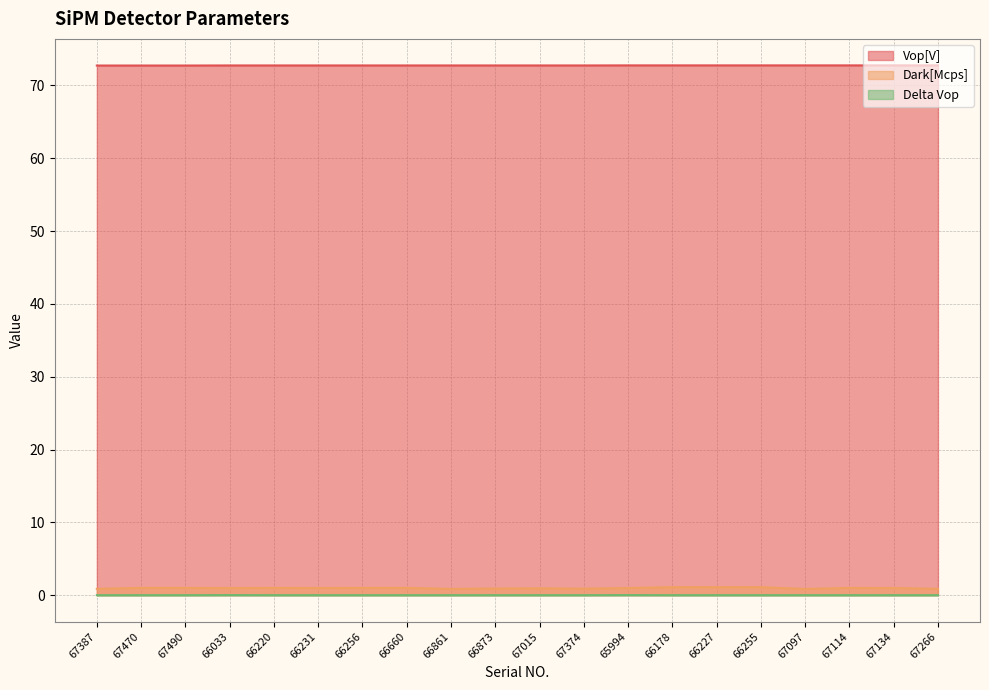

How many values in Delta Vop are above zero?

2